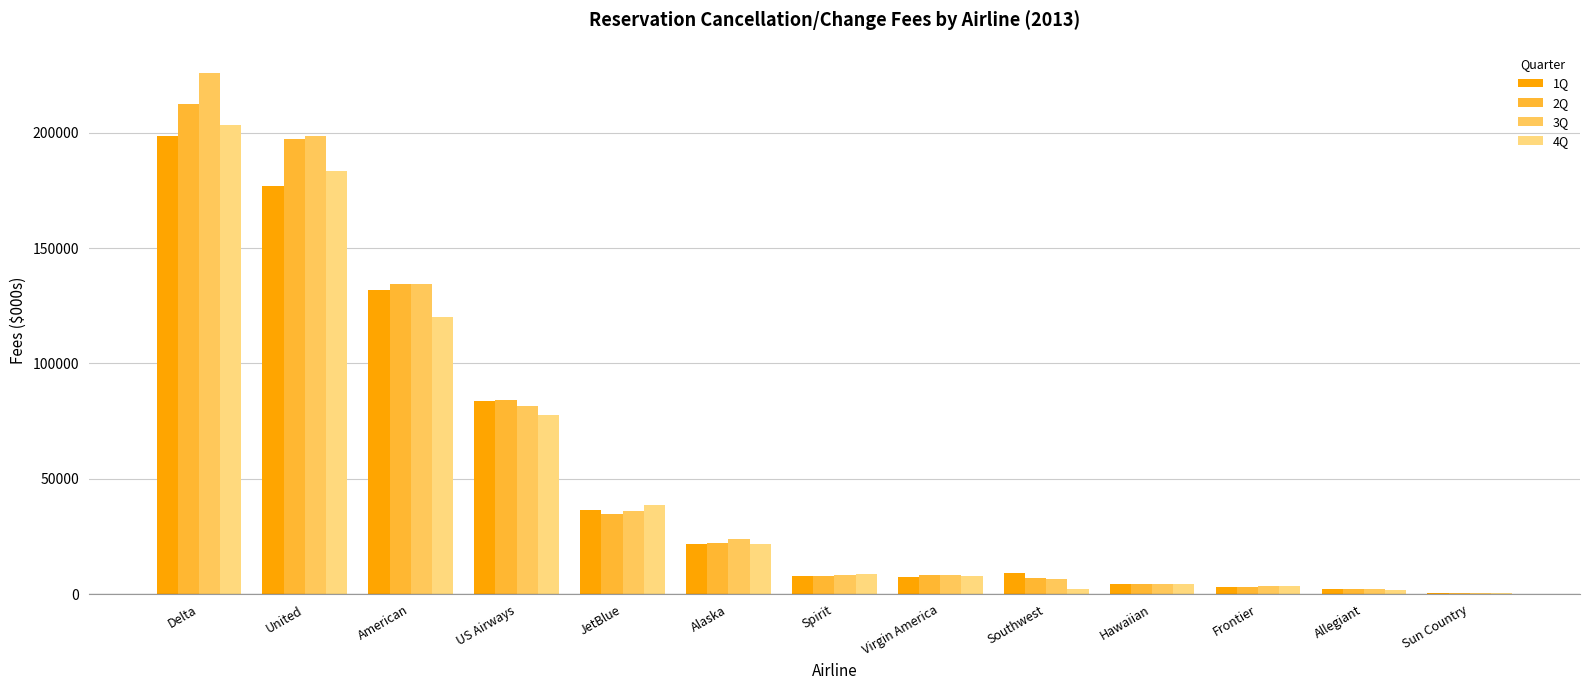

What is the smallest value displayed?

434